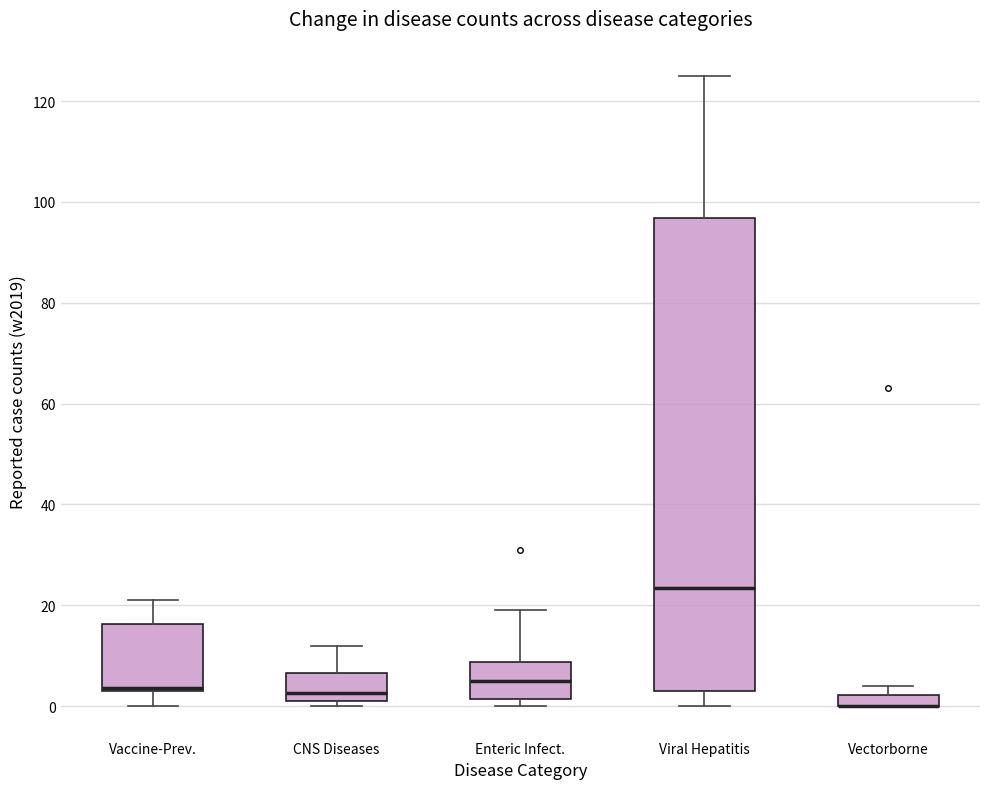

Which box is the tallest, from its lower edge to its upper edge?

Viral Hepatitis